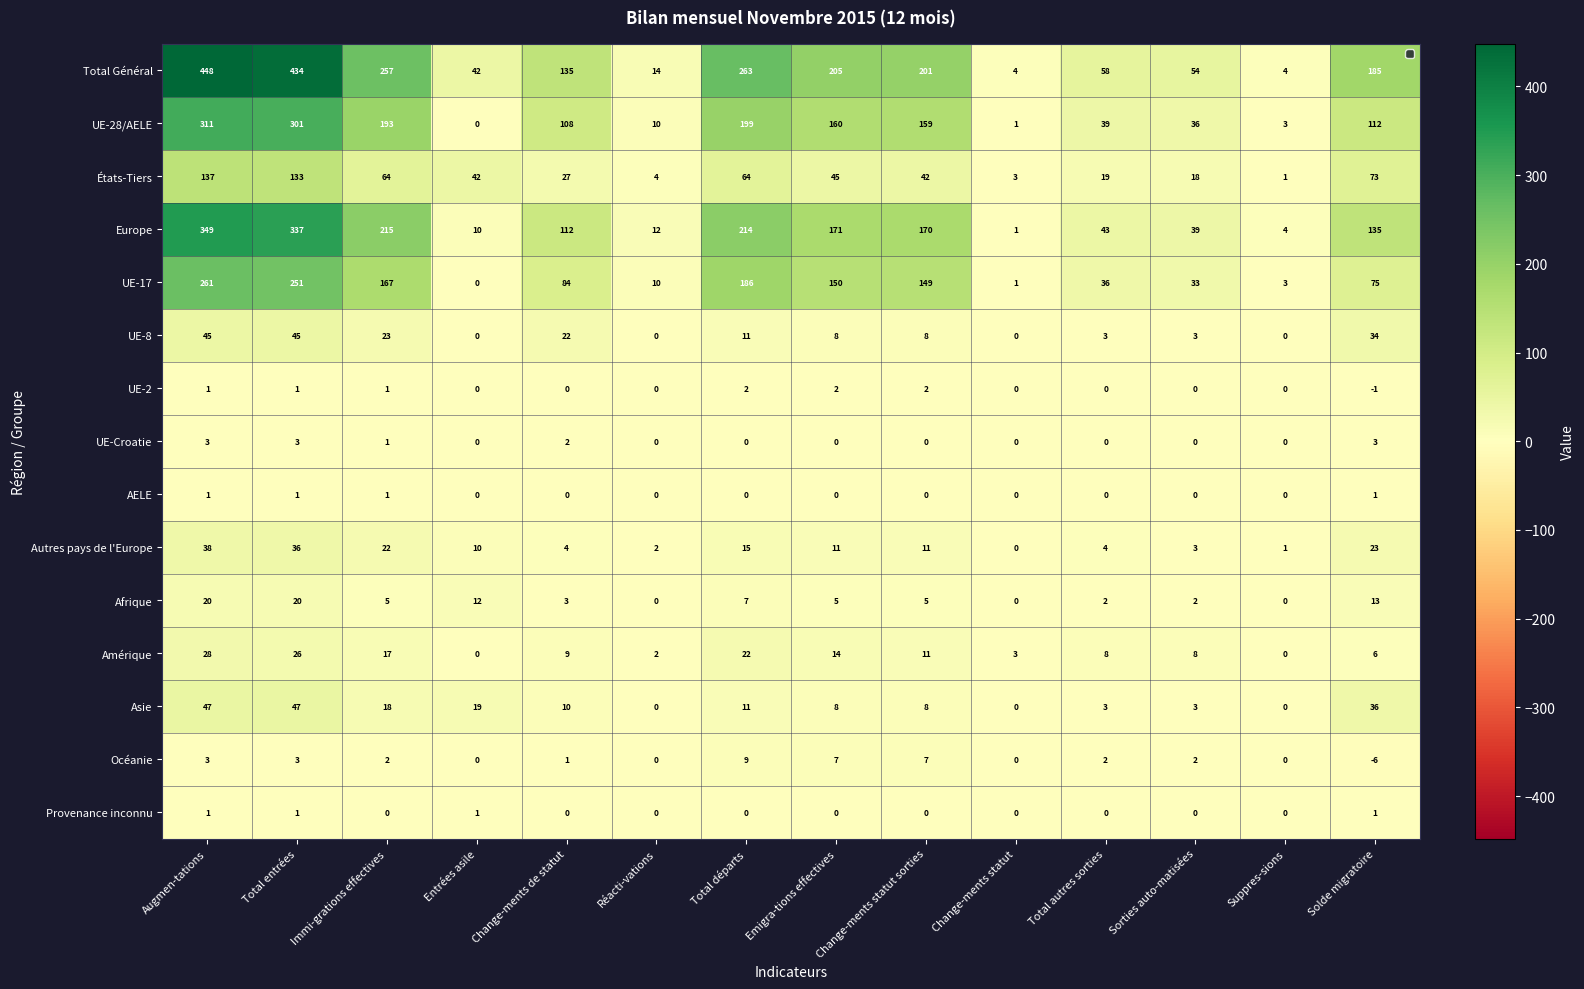

At which category does the chart reach its peak across all series?

Augmen-tations